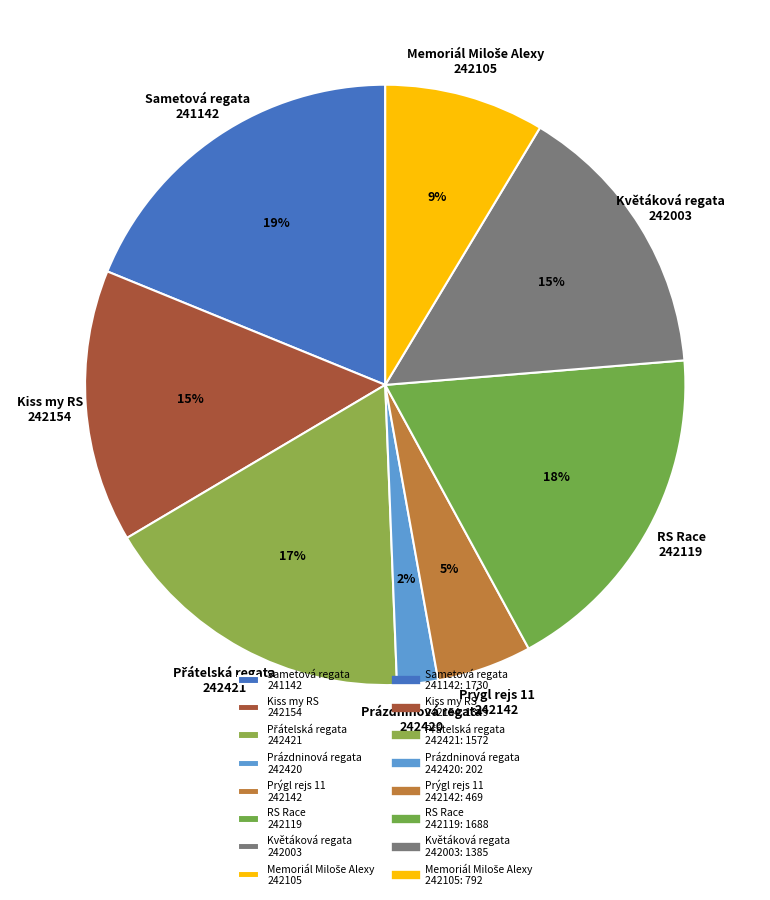

Is there a majority slice in this chart?

No